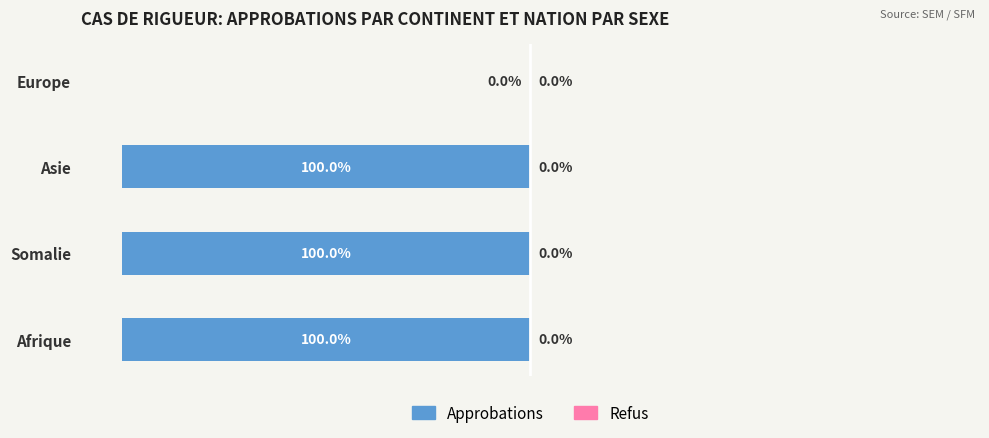

Are the bars horizontal?

Yes